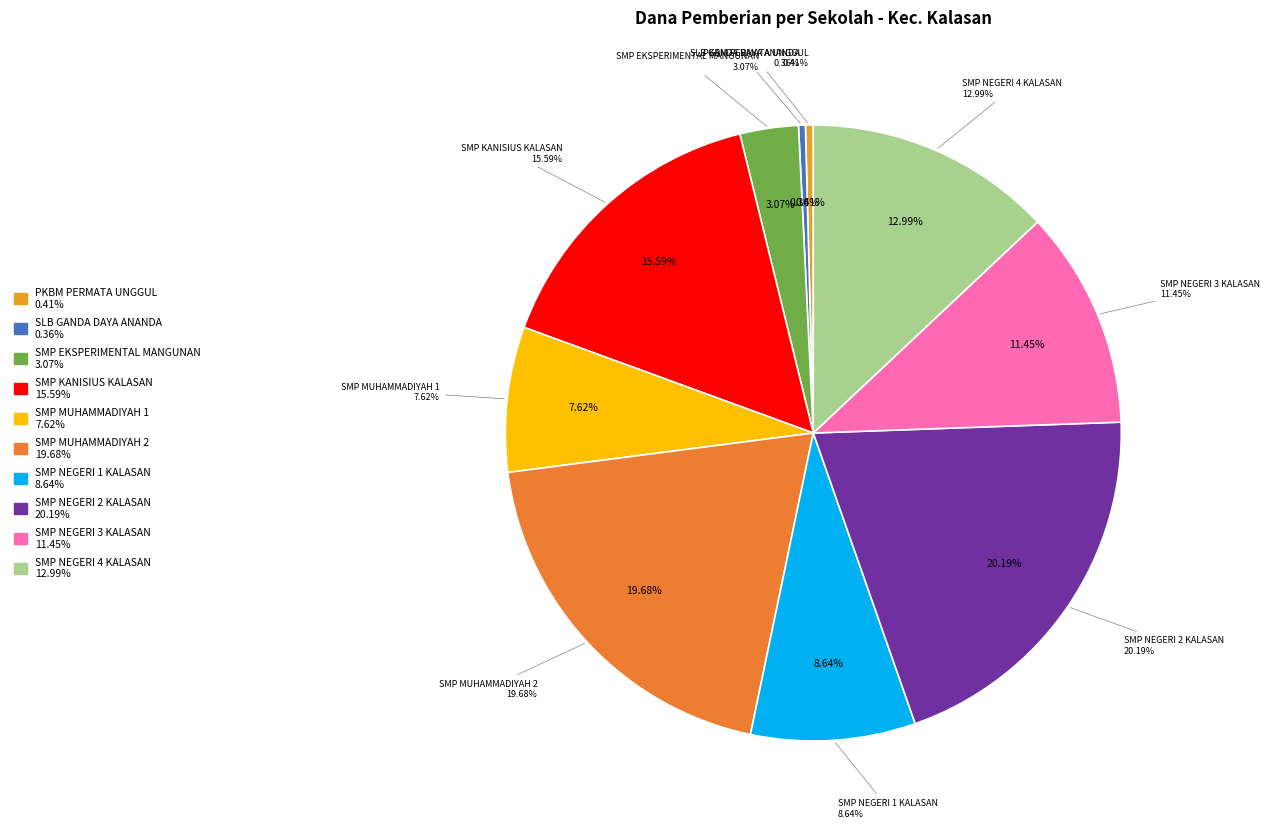

To the nearest percent, what is the average slice percentage?

10%